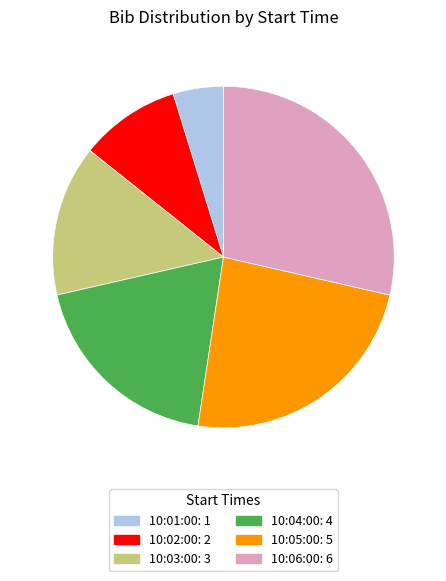

The 10:03:00 slice represents 14% of the pie. True or false?

True